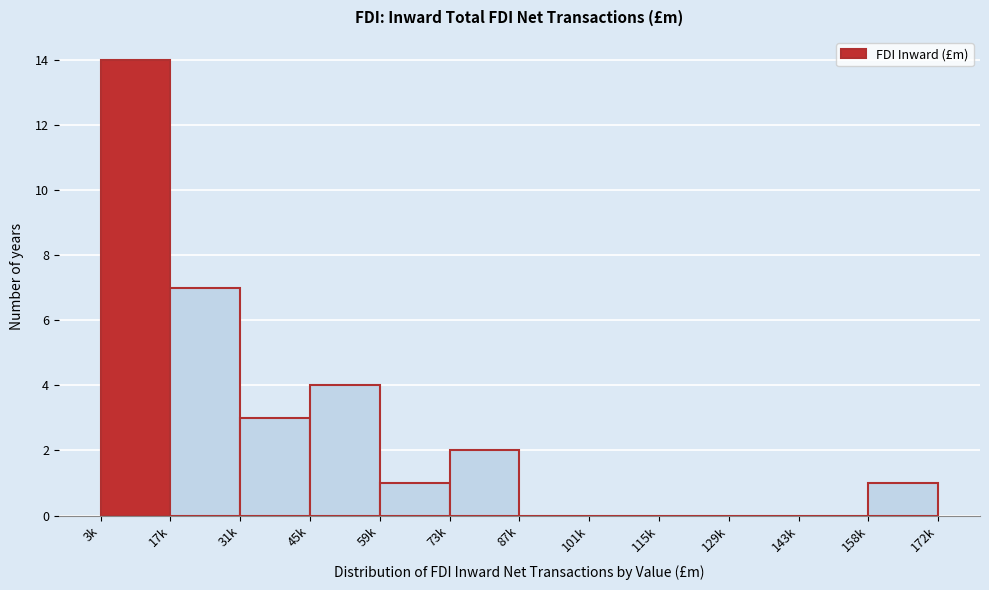

Reading right to left, transcribe all the data shown in this chart.

158k=1	143k=0	129k=0	115k=0	101k=0	87k=0	73k=2	59k=1	45k=4	31k=3	17k=7	3k=14